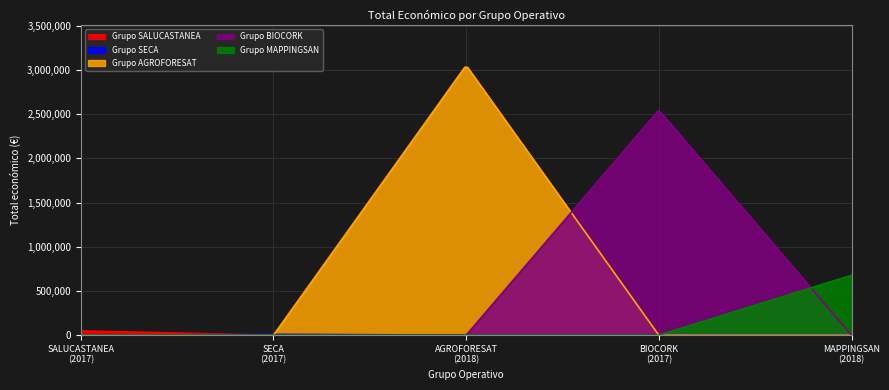

Reading right to left, what are all the values shown in this chart?

MAPPINGSAN
(2018)=677425	BIOCORK
(2017)=2546283	AGROFORESAT
(2018)=3051573	SECA
(2017)=10000	SALUCASTANEA
(2017)=48000